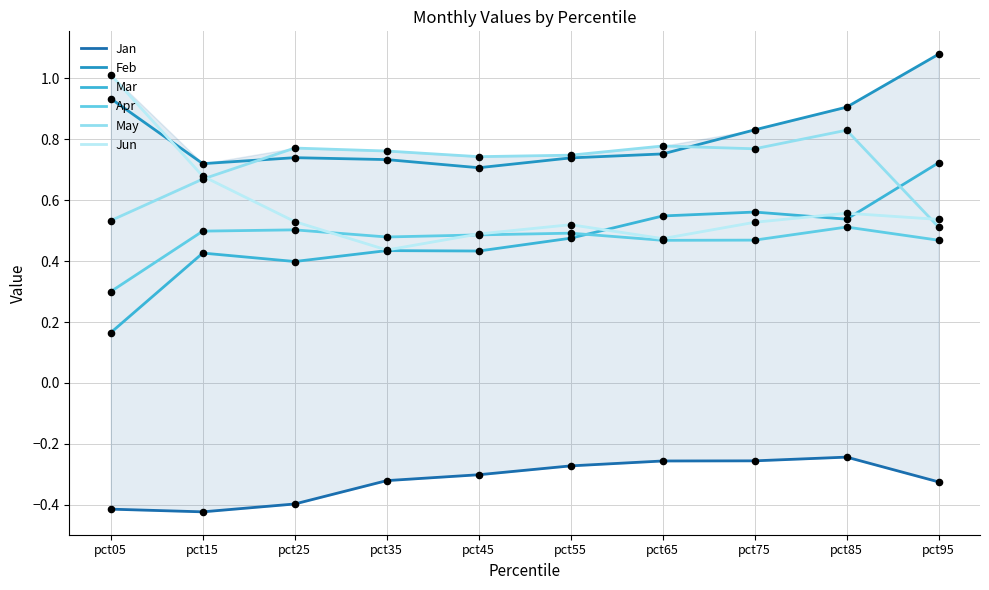

What is the total value across all series at pct55?

2.7